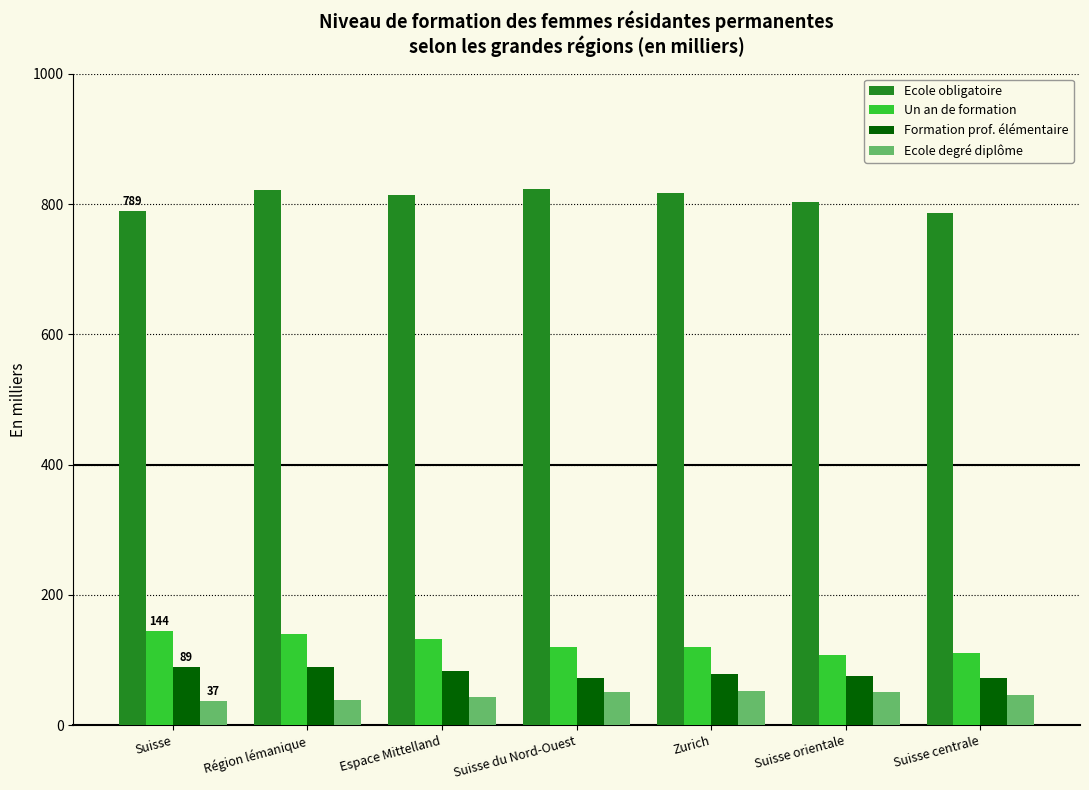

How many data points in Ecole obligatoire are above 813?

4